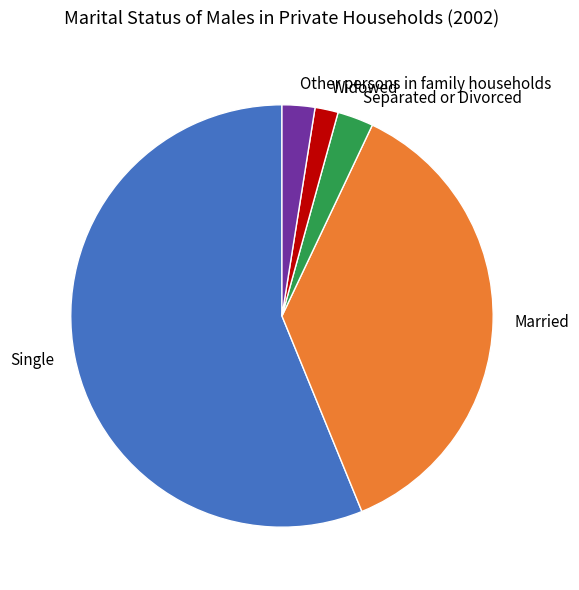

Which slice is the smallest?

Widowed